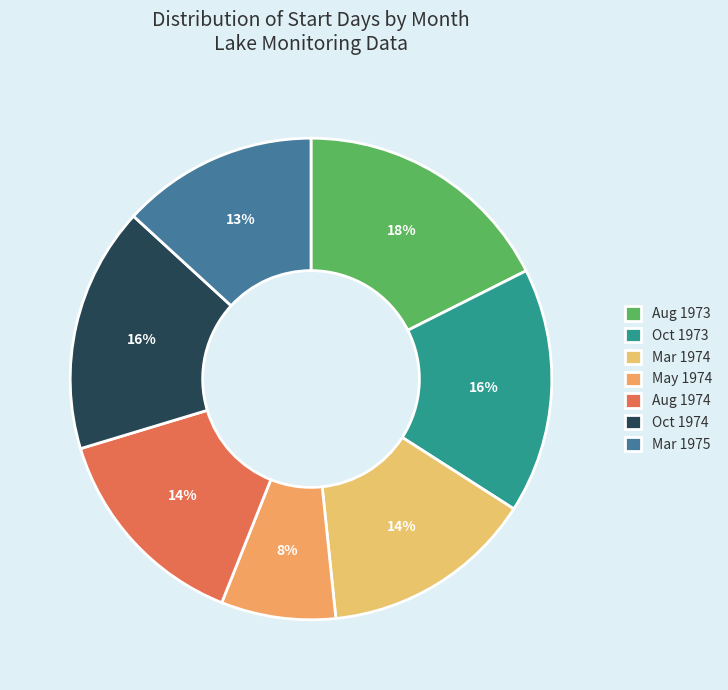

How many slices are in this pie chart?

7